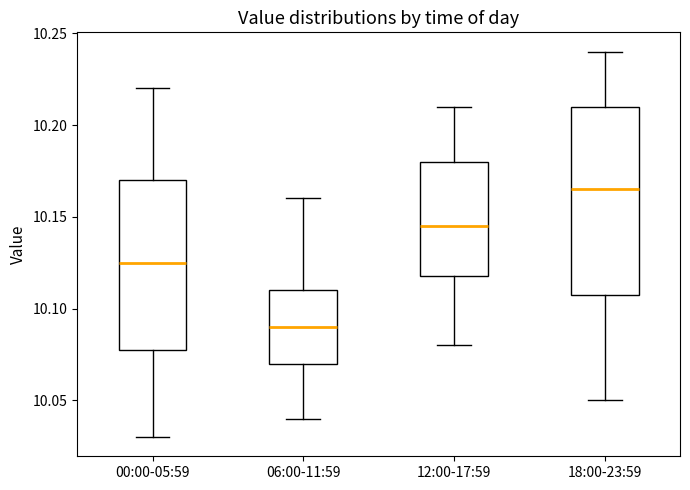

Which box has the highest median line?

18:00-23:59